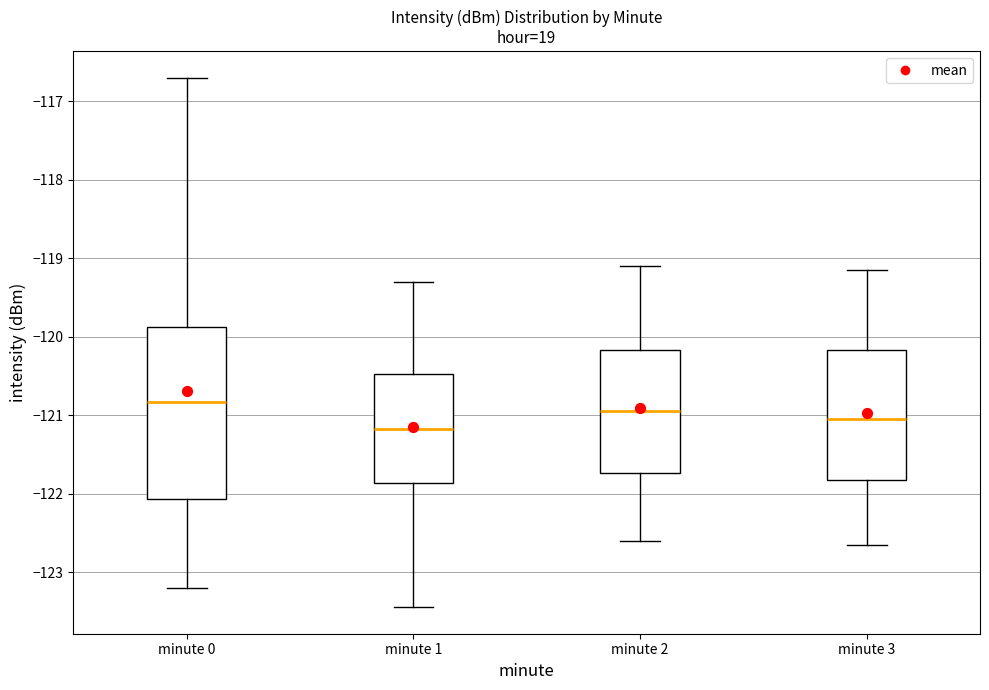

Which box is the tallest, from its lower edge to its upper edge?

minute 0